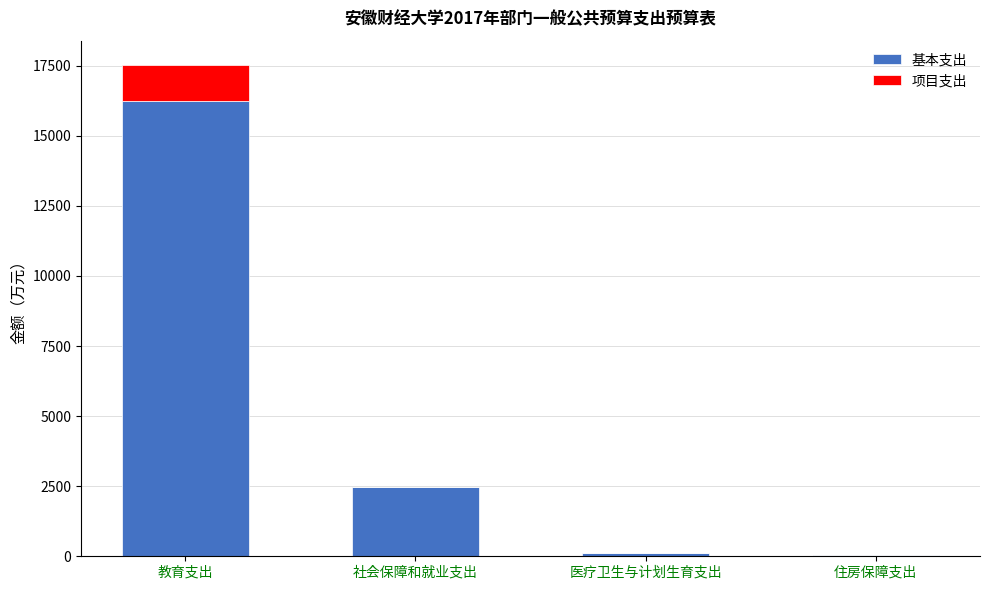

At which label is 基本支出 closest to 8138?

社会保障和就业支出